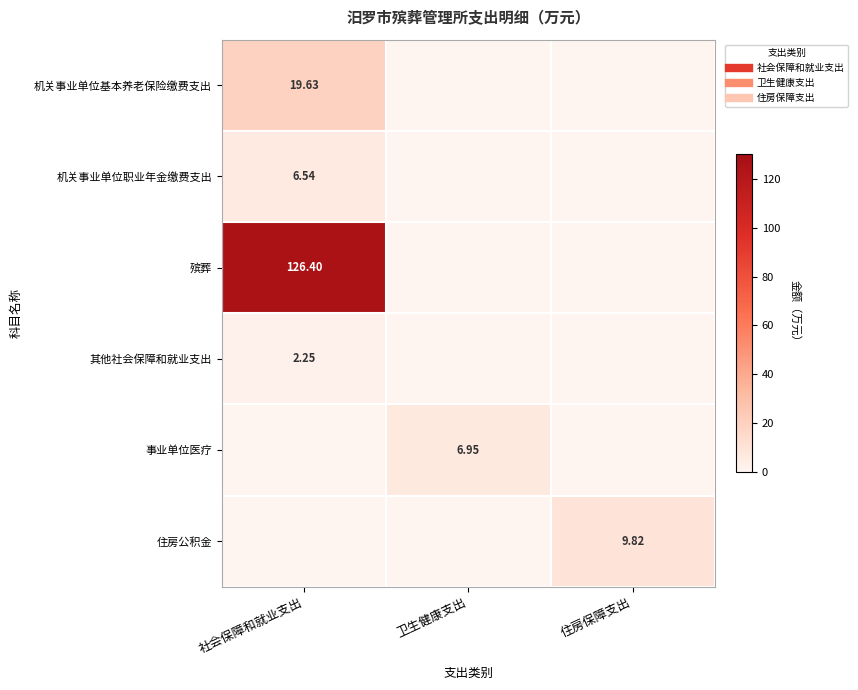

Between 住房保障支出 and 卫生健康支出, which is larger?

住房保障支出